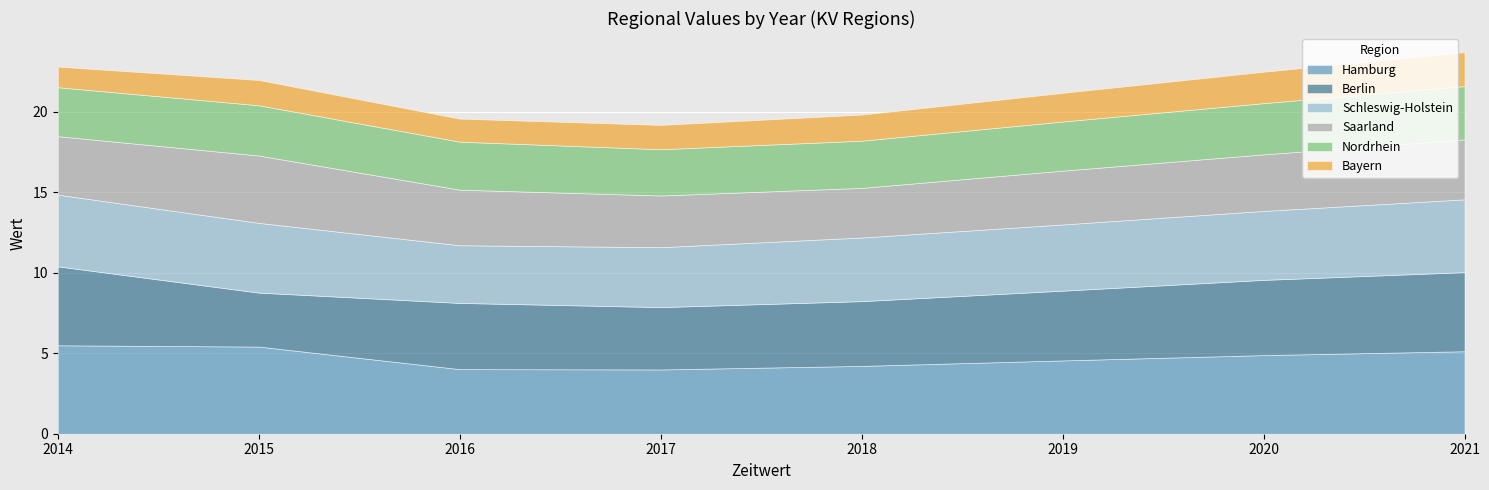

Between 2018 and 2020, which series saw the biggest shift?

Hamburg